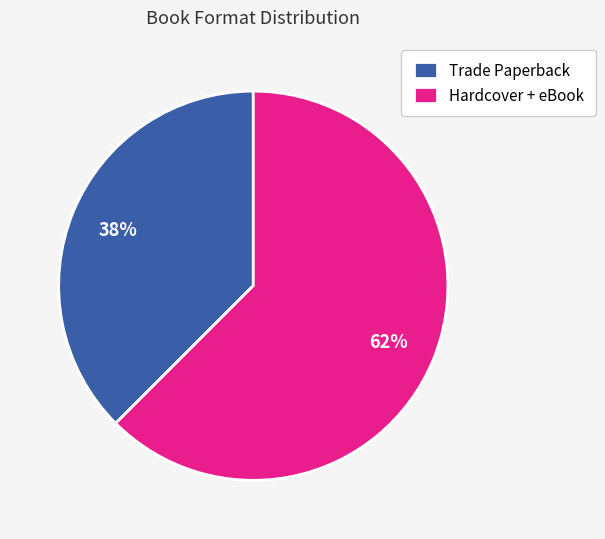

Is there any slice that represents more than half of the pie?

Yes